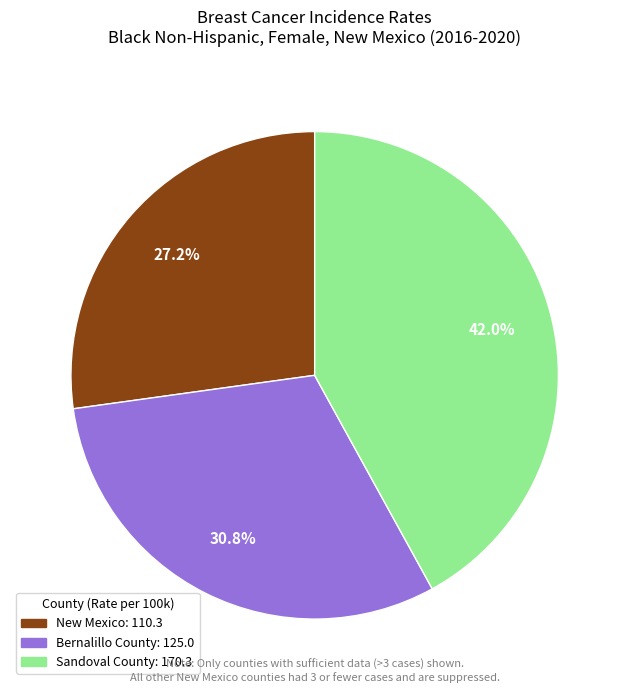

To the nearest percent, what is the combined percentage of Sandoval County and Bernalillo County?

73%